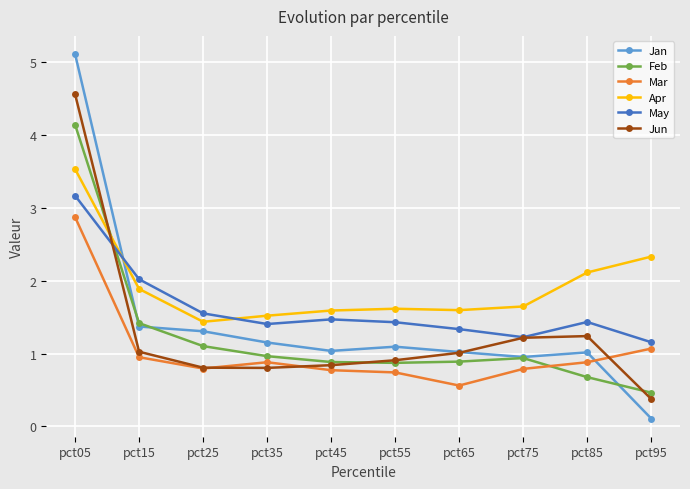

Rank the series at pct05 from lowest to highest value.

Mar, May, Apr, Feb, Jun, Jan